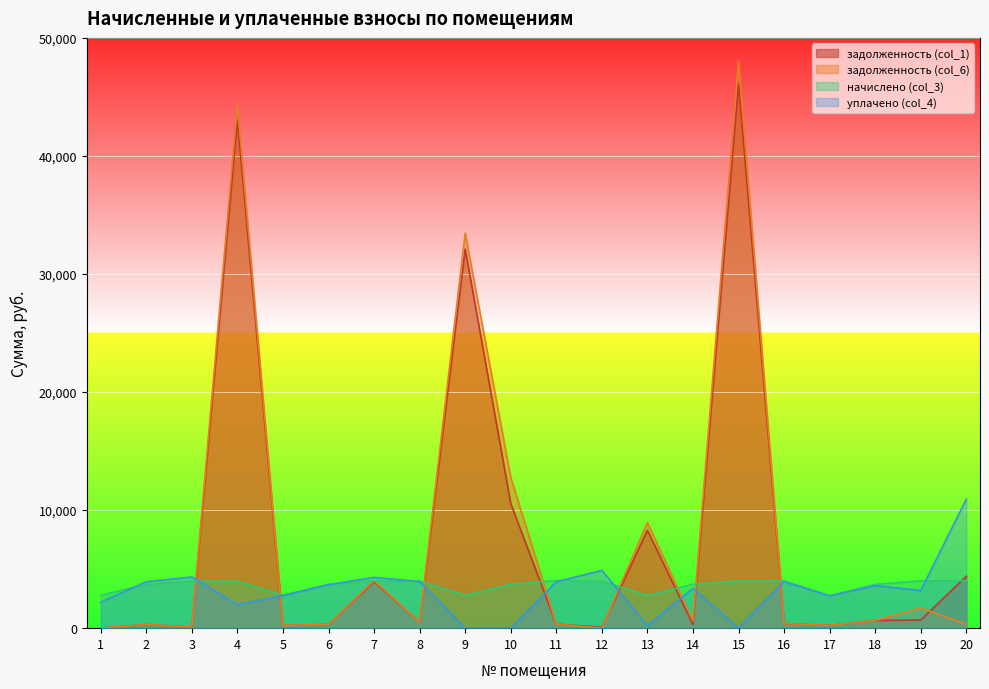

Which series has the largest total across all categories?

задолженность (col_6)